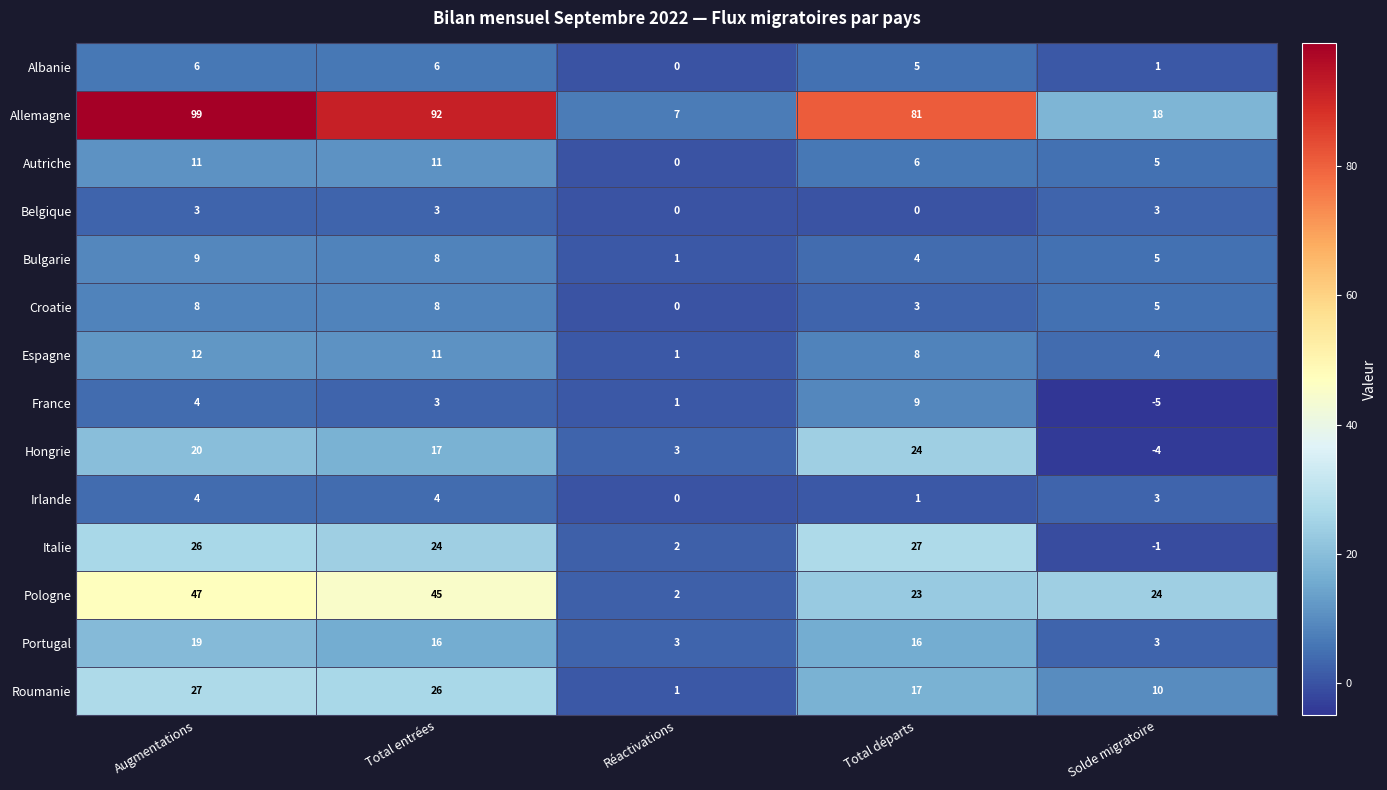

What is the difference between the maximum and minimum values in the Allemagne series?

92